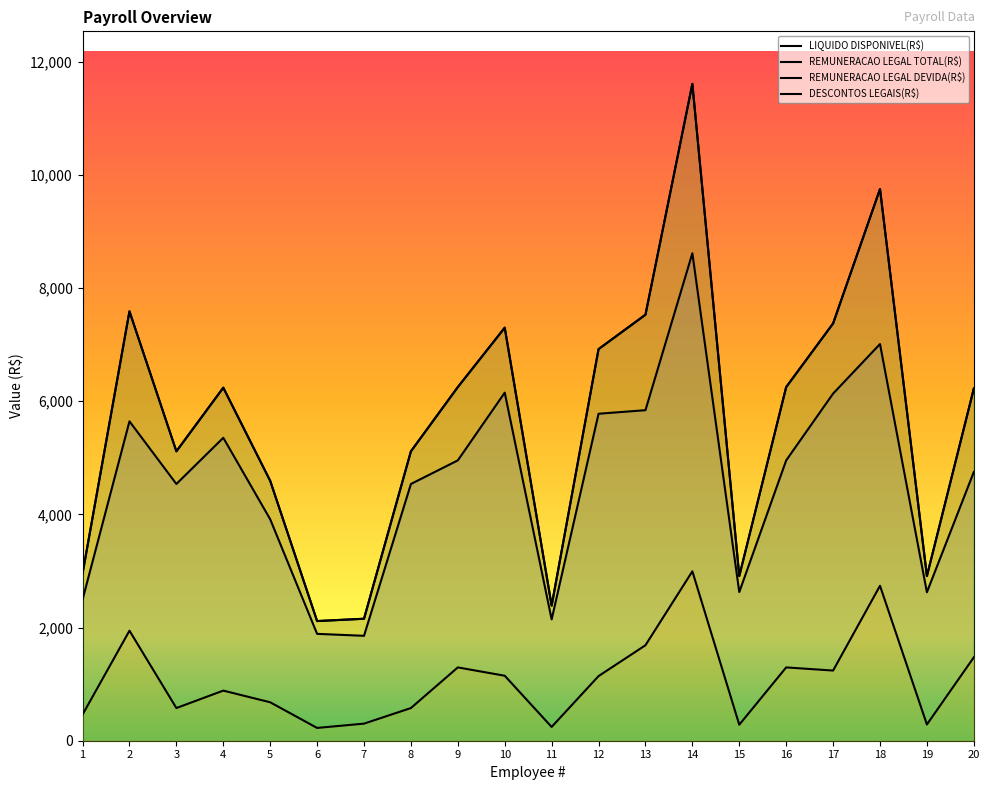

At how many categories does at least one series exceed 453?

20